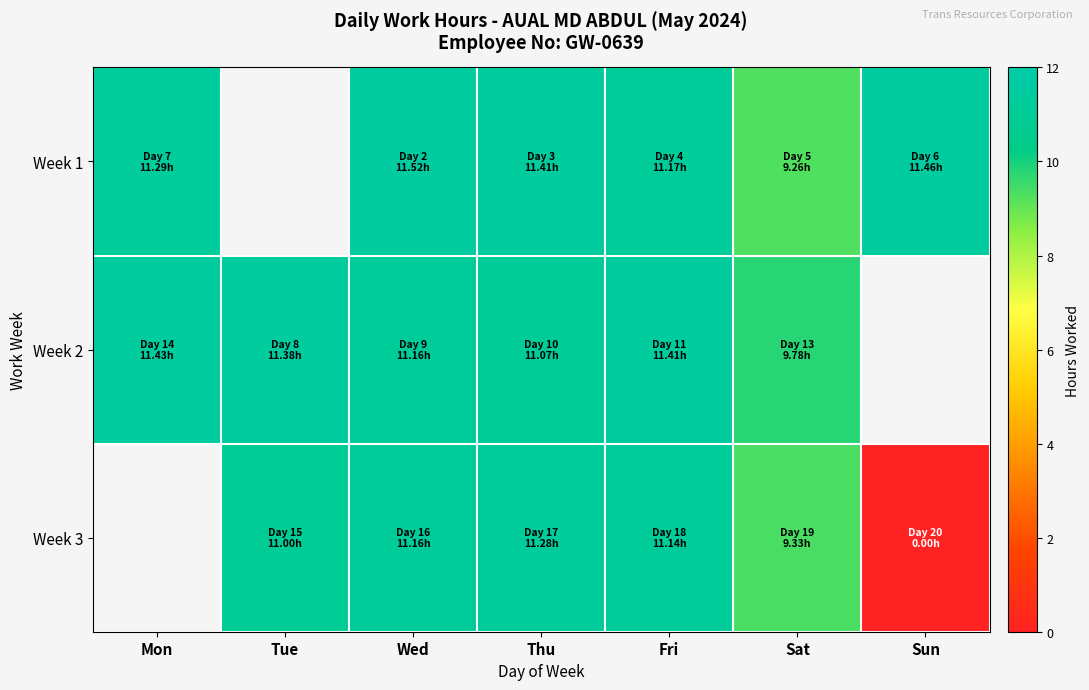

Where is Week 1 nearest to the value 10?

Sat